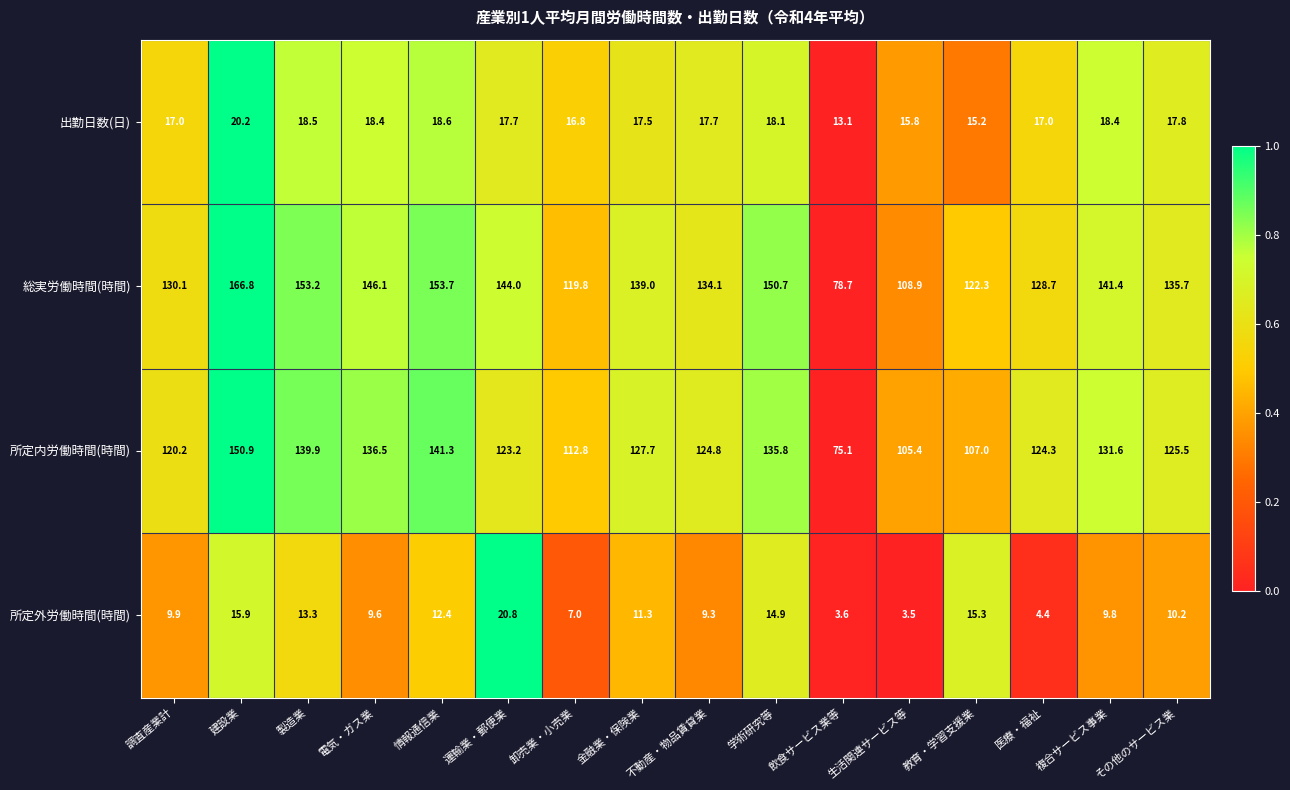

Is it true that 出勤日数(日) equals 15.8 at 生活関連サービス等?

True